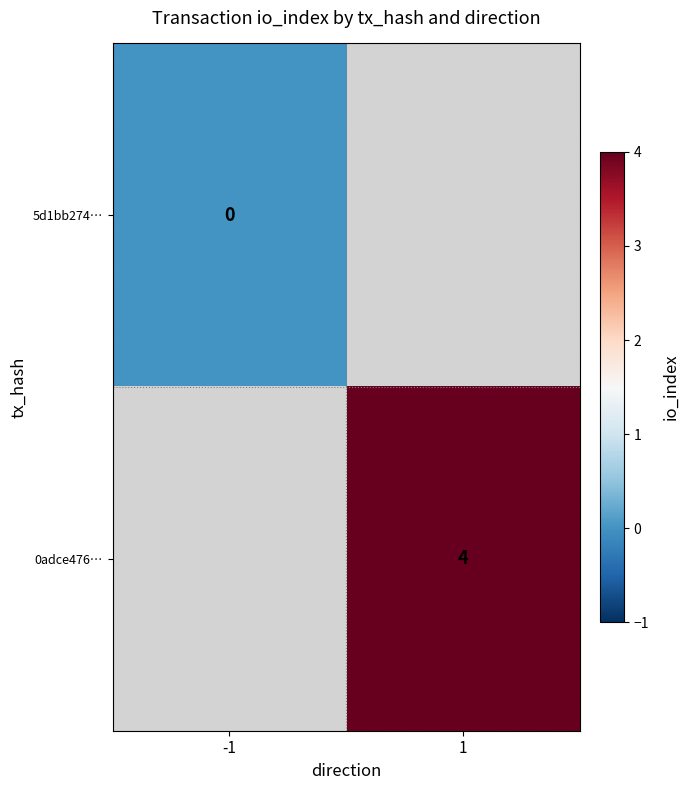

Is the value of 5d1bb274… at -1 greater than the value of 0adce476… at 1?

No